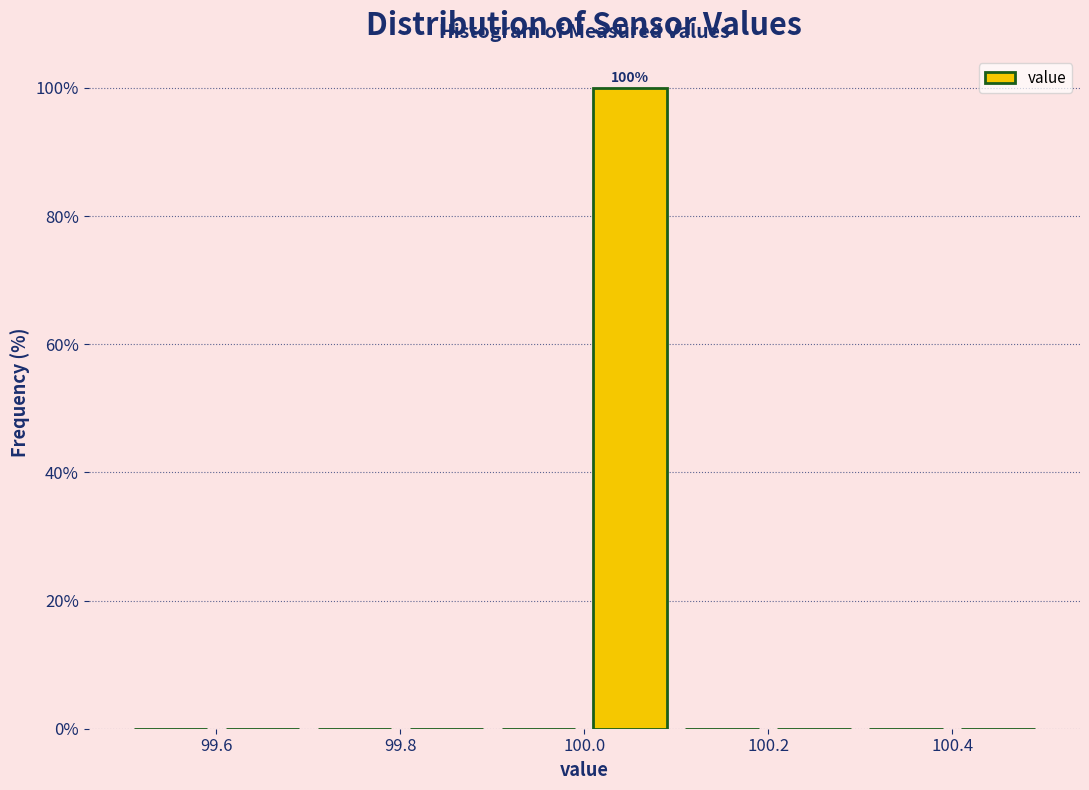

Which range on the x-axis has the tallest bar?

100.0 to 100.1